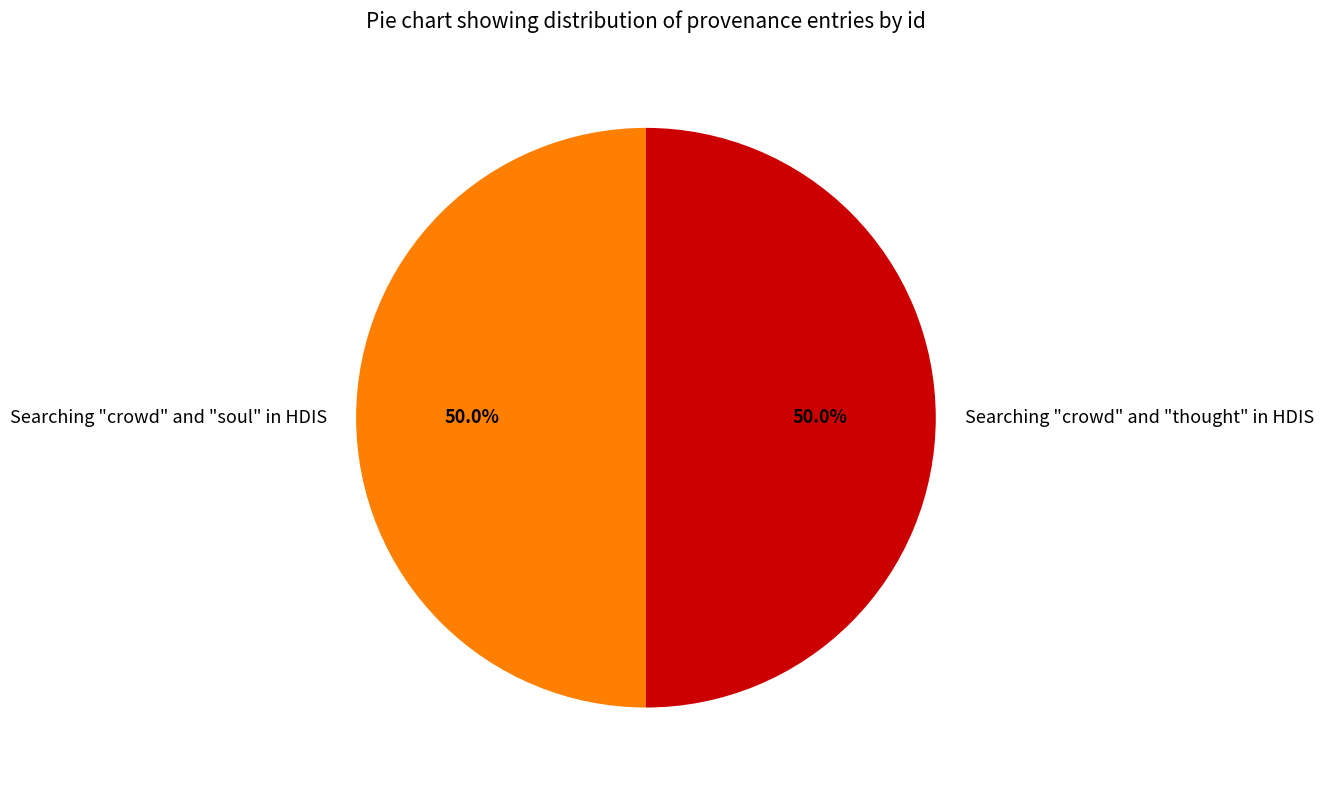

Is it true that Searching "crowd" and "thought" in HDIS is 59% of the pie?

False